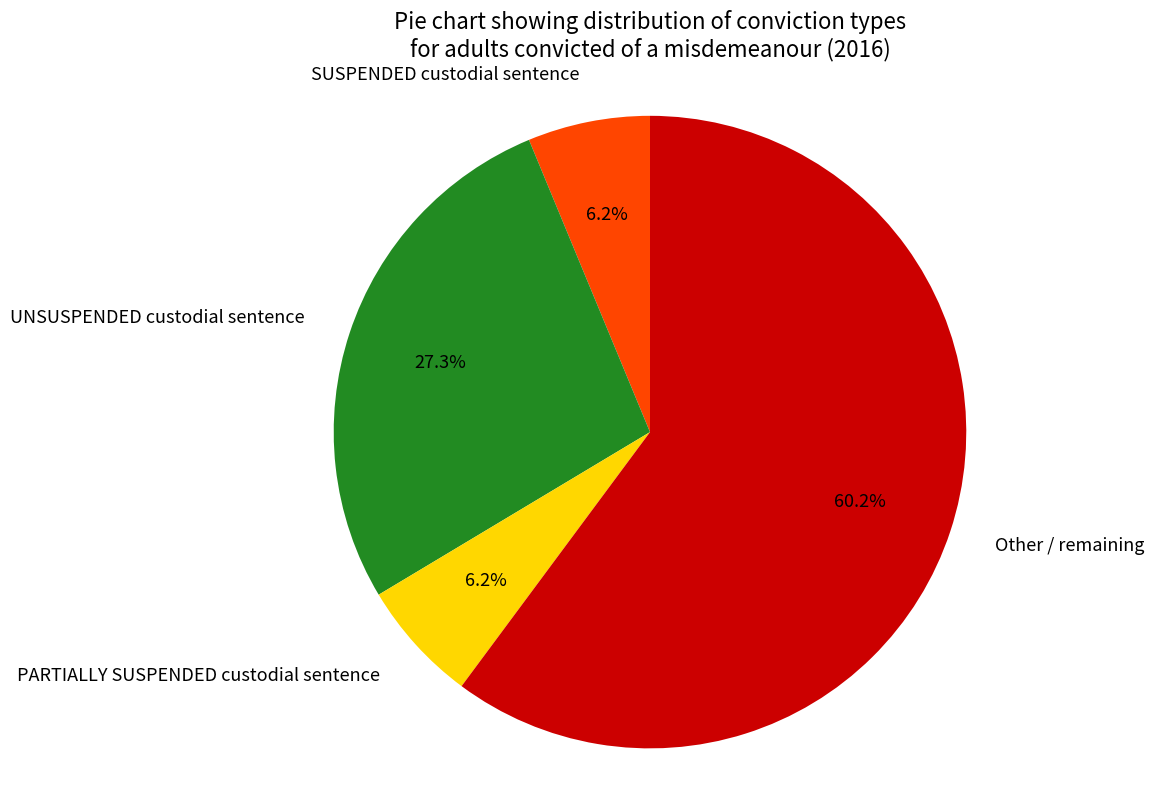

Is SUSPENDED custodial sentence the majority of the pie?

No